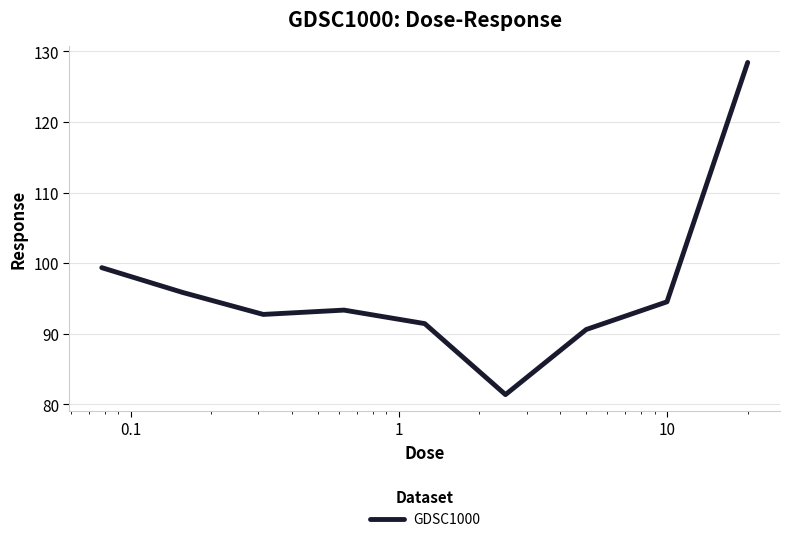

What is the difference between the maximum and minimum values?

47.1